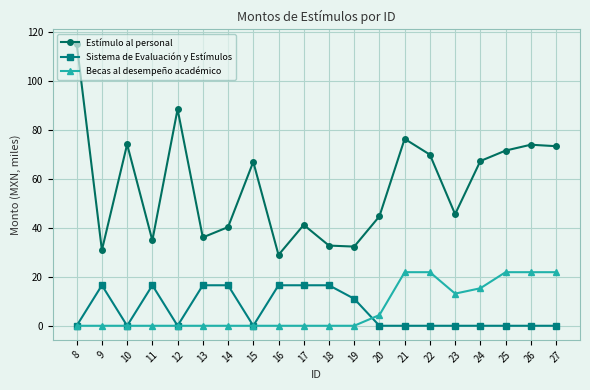

What is the greatest value displayed?

115.3